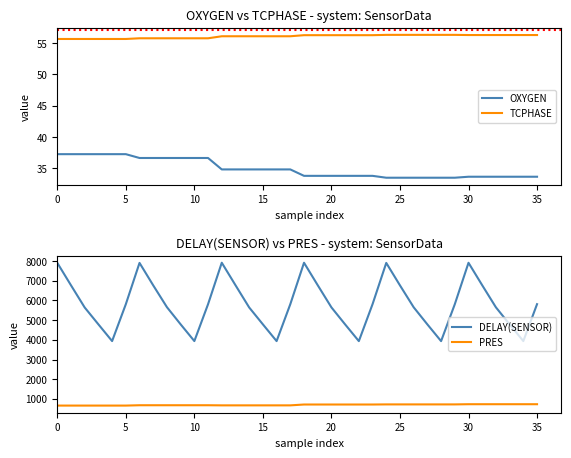

What is the lowest value of the DELAY(SENSOR) series?

3934.0